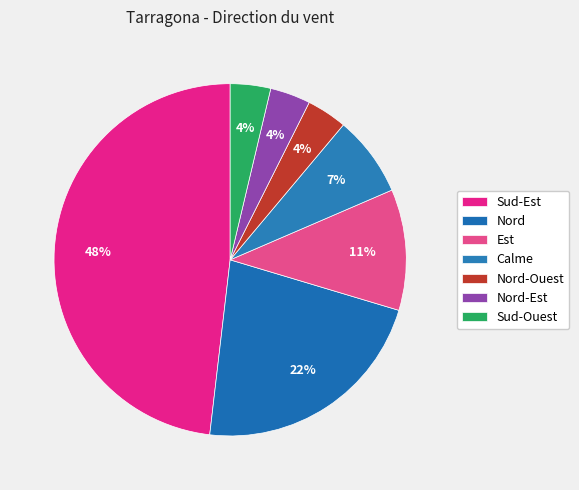

Count the number of slices in the pie.

7